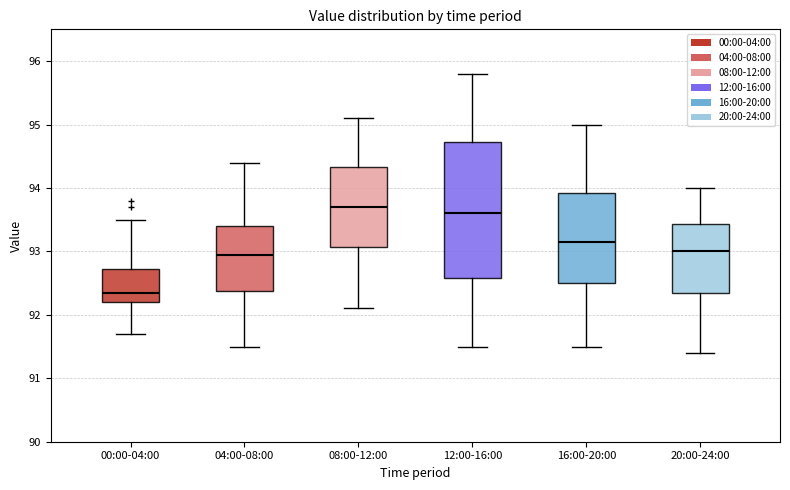

Reading left to right, read every box against the y-axis: the position of its median line, the range the box covers, and the ends of its whiskers. The values are not printed on the chart, so give them approximately, as read against the axis.

00:00-04:00: median 92.4, box 92.2 to 92.7, whiskers 91.7 to 93.5
04:00-08:00: median 93.0, box 92.4 to 93.4, whiskers 91.5 to 94.4
08:00-12:00: median 93.7, box 93.1 to 94.3, whiskers 92.1 to 95.1
12:00-16:00: median 93.6, box 92.6 to 94.7, whiskers 91.5 to 95.8
16:00-20:00: median 93.2, box 92.5 to 93.9, whiskers 91.5 to 95.0
20:00-24:00: median 93.0, box 92.4 to 93.4, whiskers 91.4 to 94.0